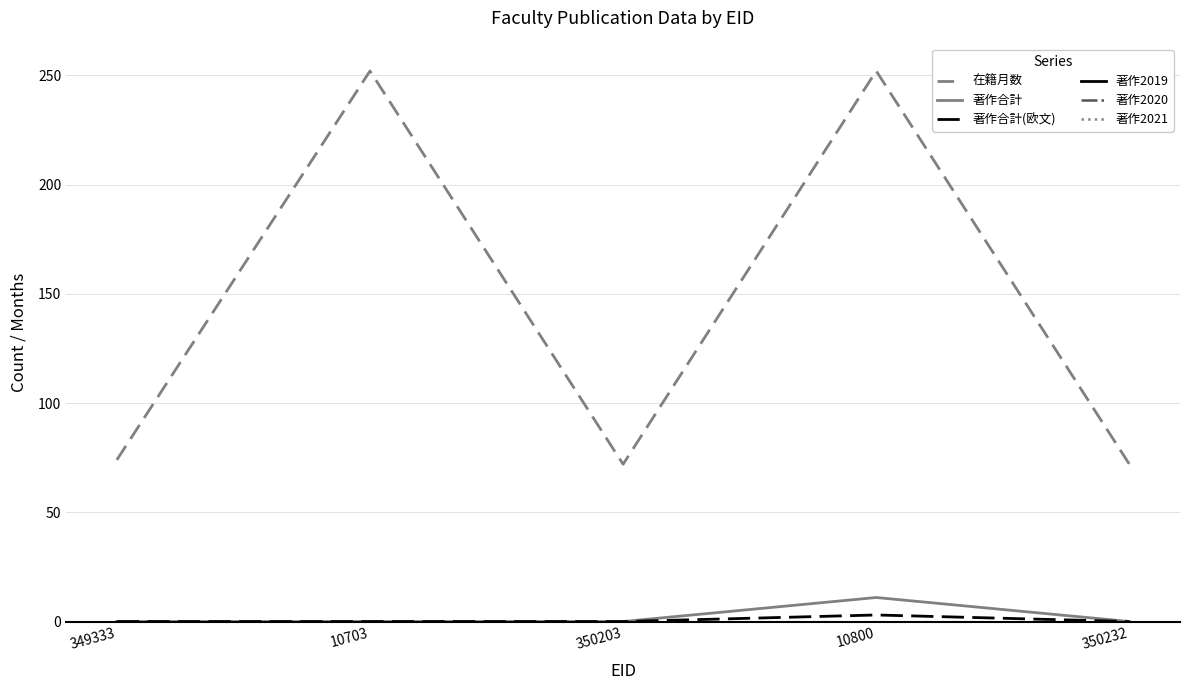

The value of 著作合計(欧文) at 349333 is 0. True or false?

True